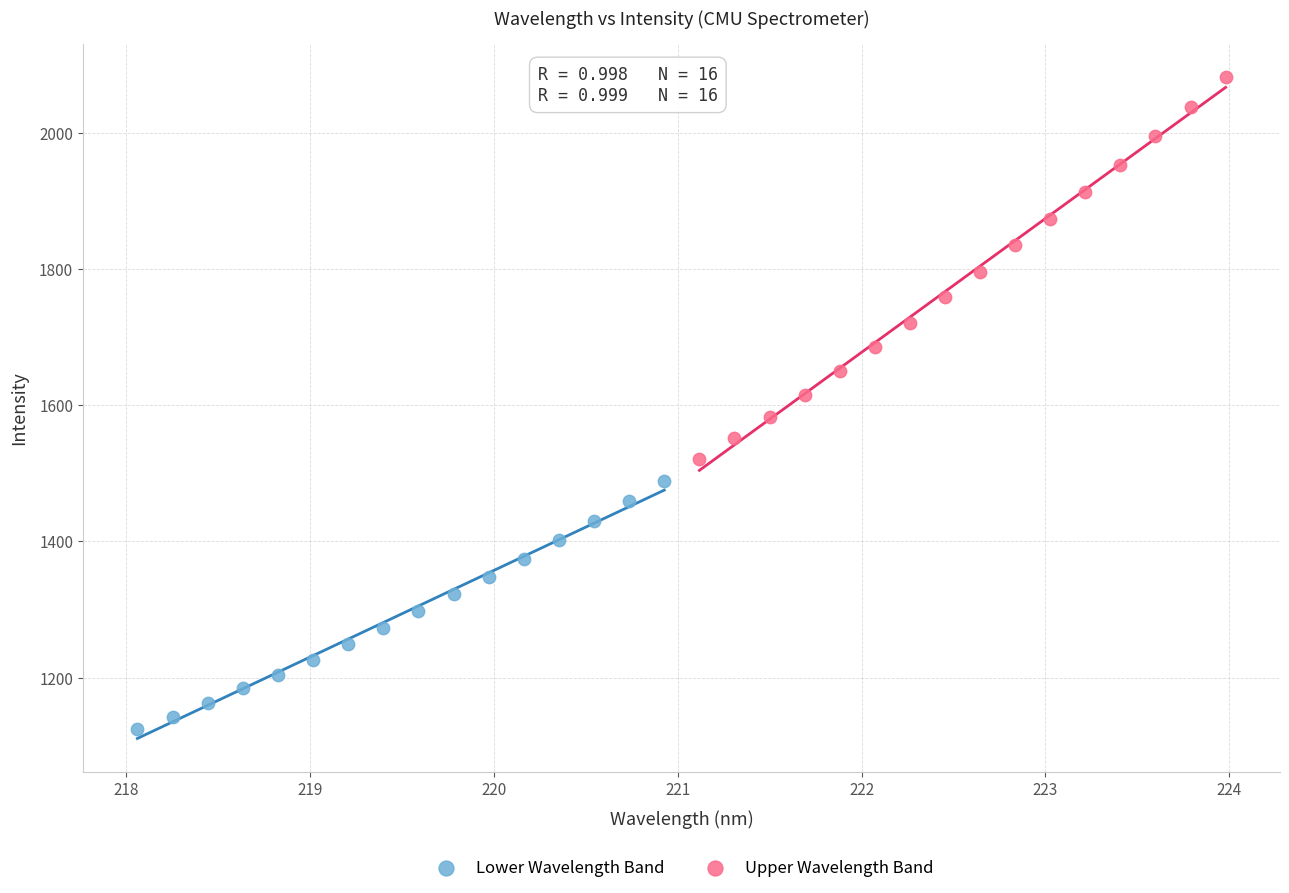

Which series reaches the maximum Y coordinate?

Upper Wavelength Band